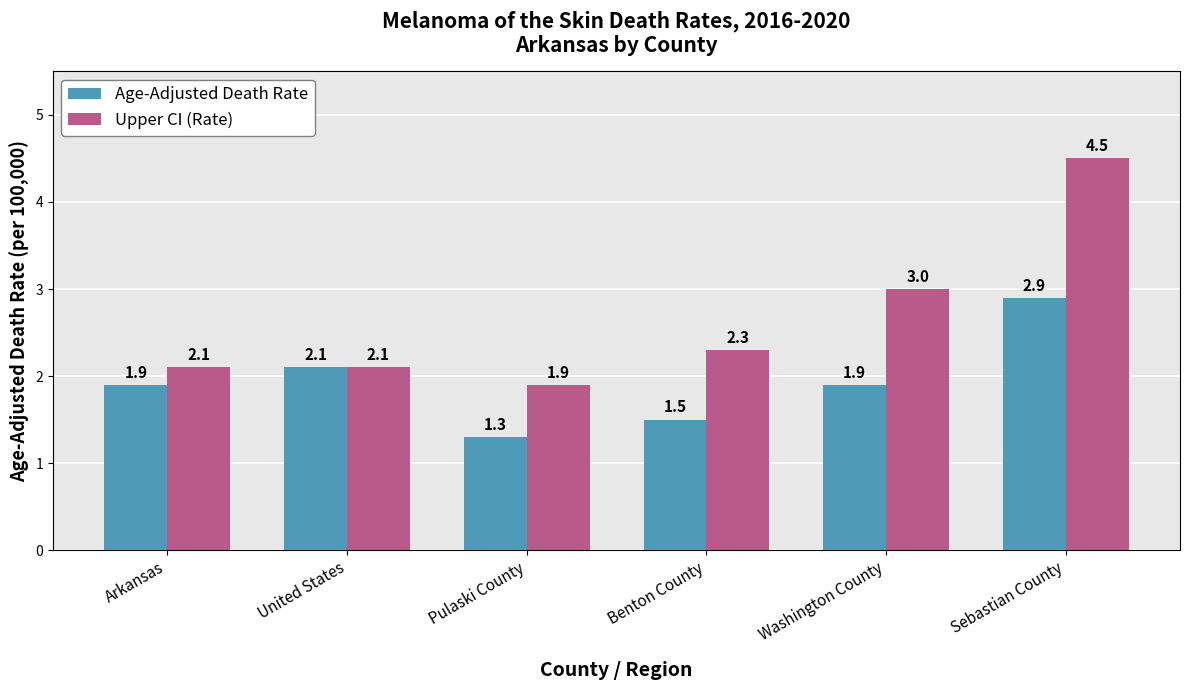

Does the chart contain stacked bars?

No